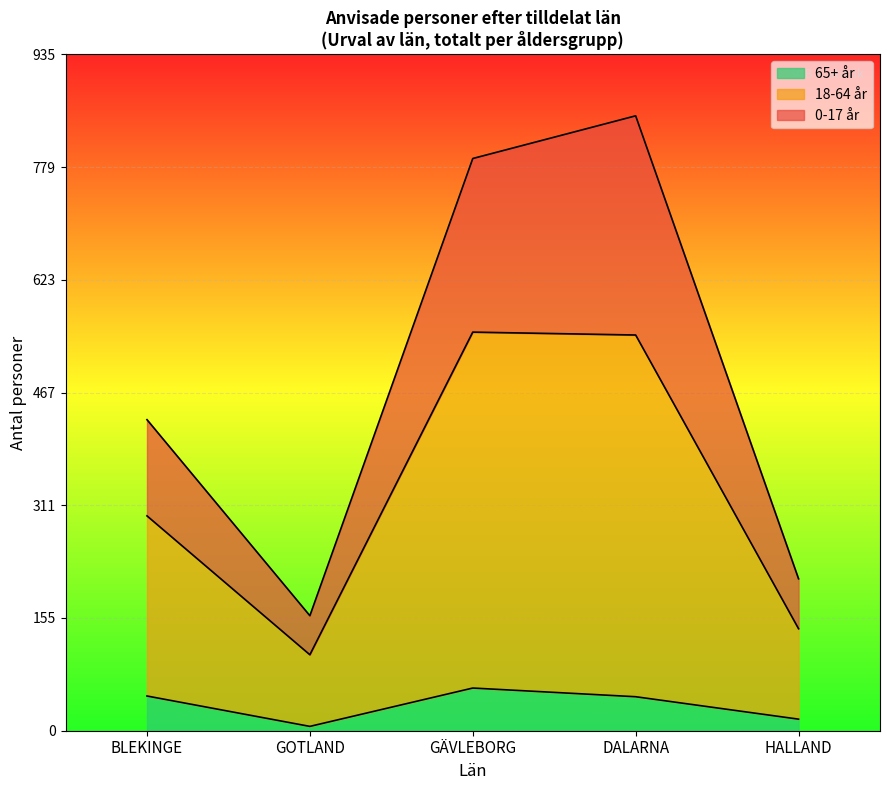

True or false: 0-17 år and 65+ år cross at least once.

False